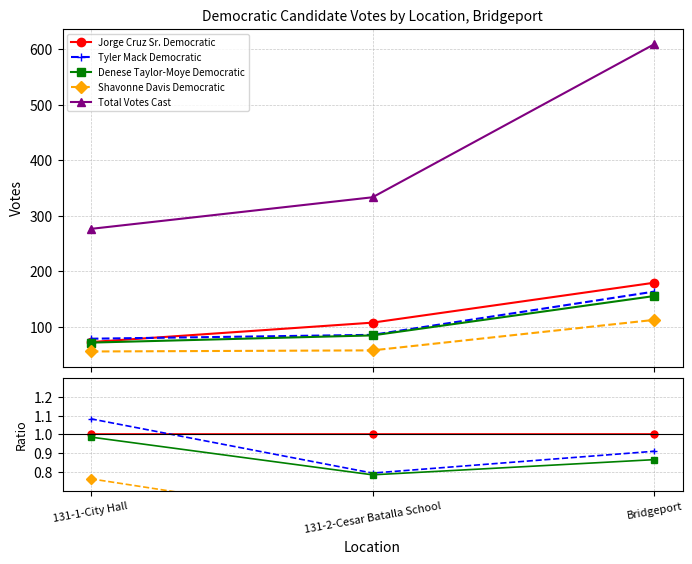

True or false: Tyler Mack Democratic has a value of 0.9 at Bridgeport.

True